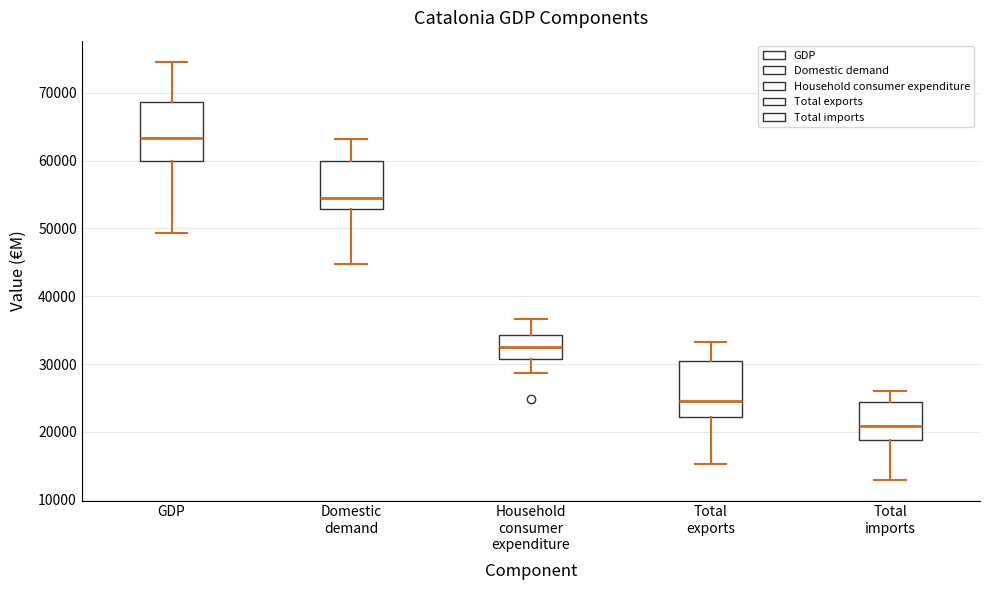

Reading left to right, read every box against the y-axis: the position of its median line, the range the box covers, and the ends of its whiskers. The values are not printed on the chart, so give them approximately, as read against the axis.

GDP: median 63000, box 60000 to 69000, whiskers 49000 to 75000
Domestic demand: median 54000, box 53000 to 60000, whiskers 45000 to 63000
Household consumer expenditure: median 33000, box 31000 to 34000, whiskers 29000 to 37000
Total exports: median 24000, box 22000 to 30000, whiskers 15000 to 33000
Total imports: median 21000, box 19000 to 24000, whiskers 13000 to 26000